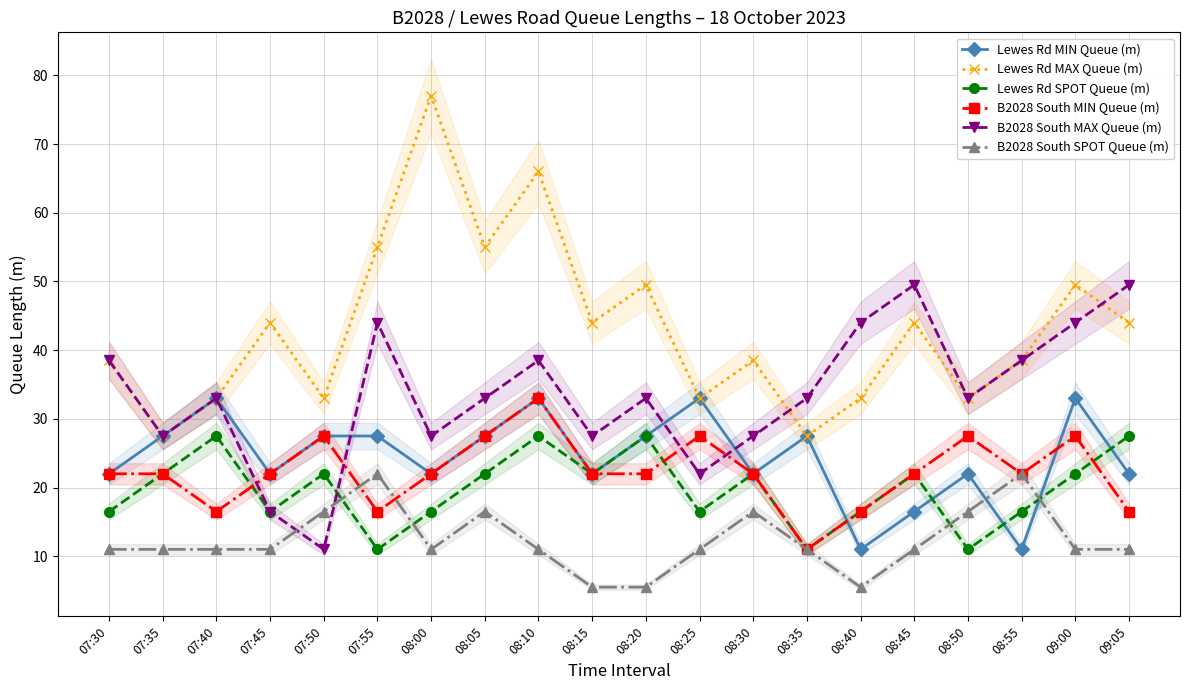

Which series has the widest spread of values?

Lewes Rd MAX Queue (m)